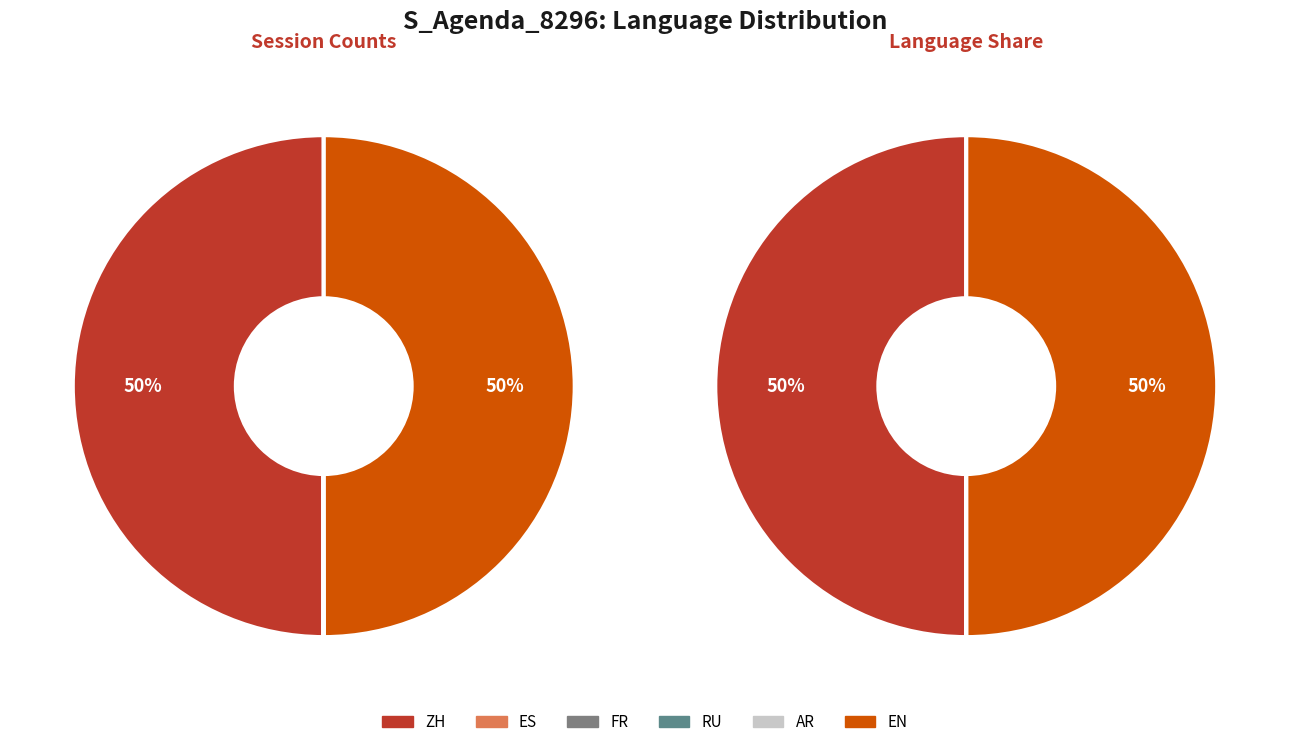

Which category has the smallest portion of the pie?

ES